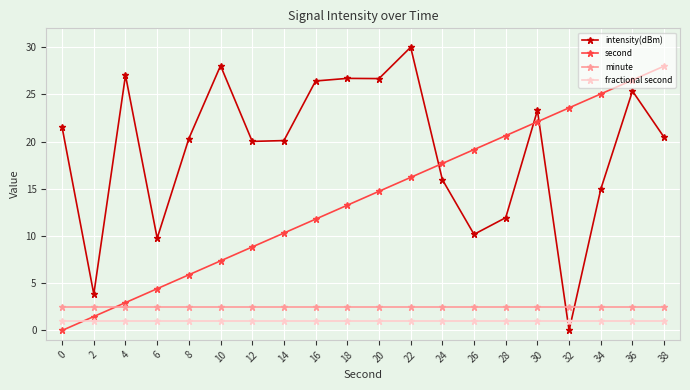

Which series has the largest total across all categories?

intensity(dBm)